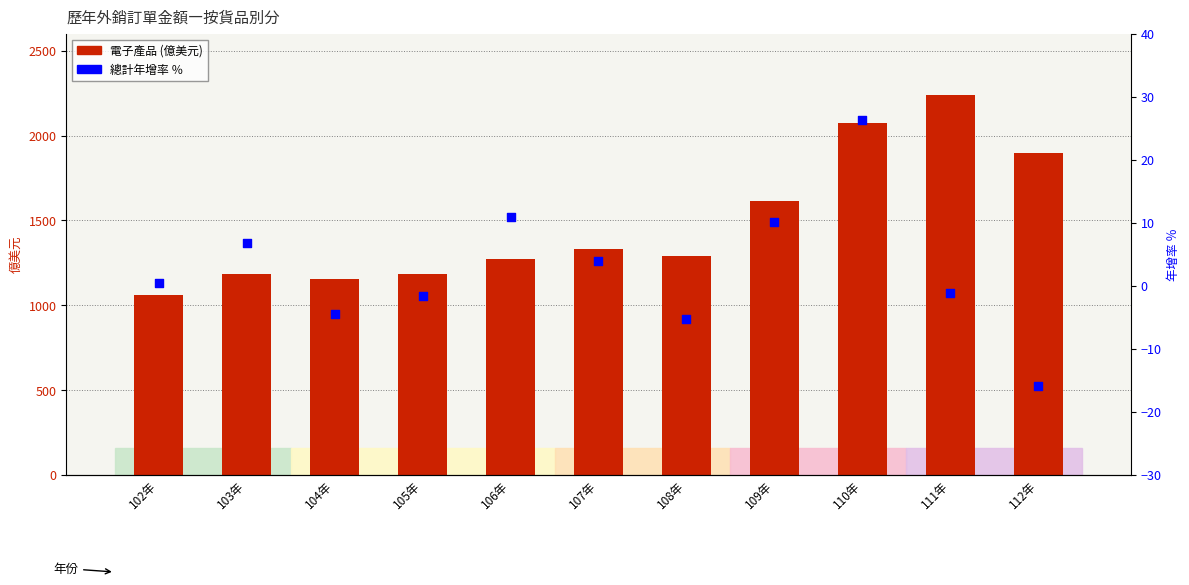

At how many categories does at least one series exceed 1176?

9